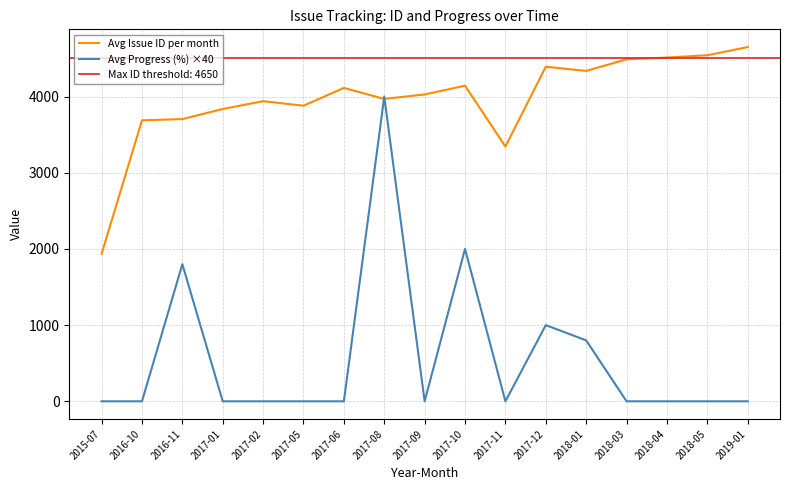

What is the label of the 9th point from the left?

2017-09